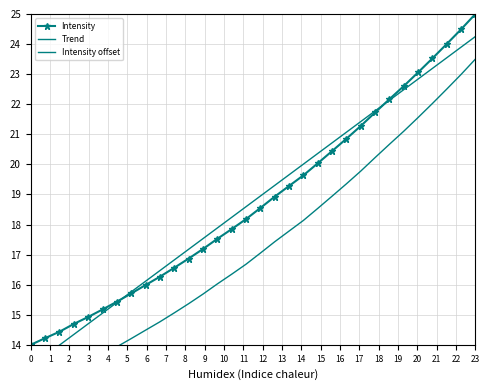

What is the highest value of the Intensity series?

25.0